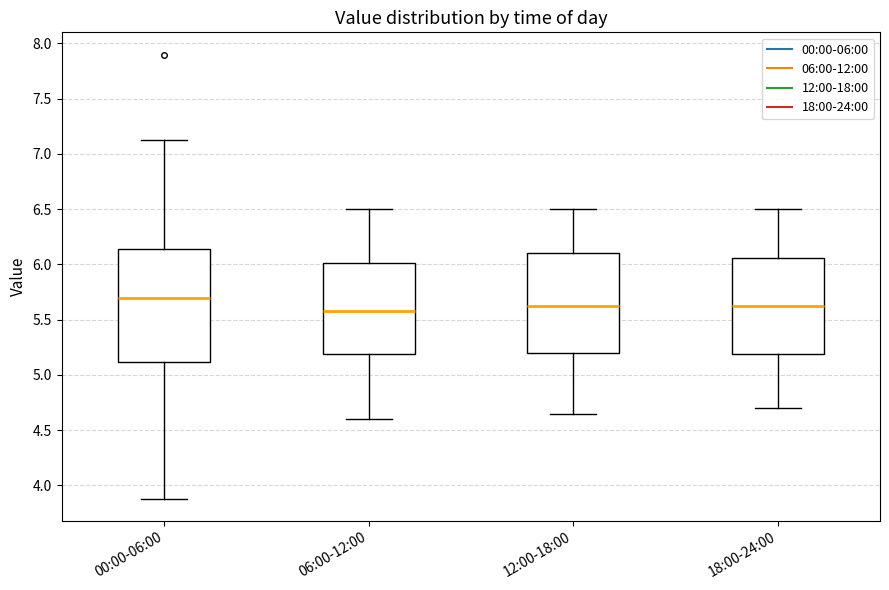

Reading left to right, read every box against the y-axis: the position of its median line, the range the box covers, and the ends of its whiskers. The values are not printed on the chart, so give them approximately, as read against the axis.

00:00-06:00: median 5.70, box 5.10 to 6.15, whiskers 3.90 to 7.15
06:00-12:00: median 5.60, box 5.20 to 6.00, whiskers 4.60 to 6.50
12:00-18:00: median 5.65, box 5.20 to 6.10, whiskers 4.65 to 6.50
18:00-24:00: median 5.65, box 5.20 to 6.05, whiskers 4.70 to 6.50